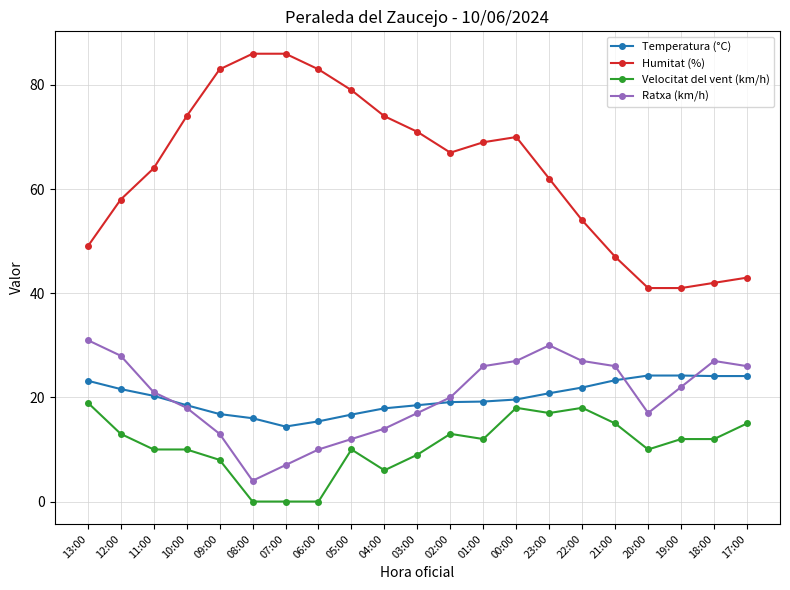

What is the value of the Velocitat del vent (km/h) point at the 10th from the left?

6.0